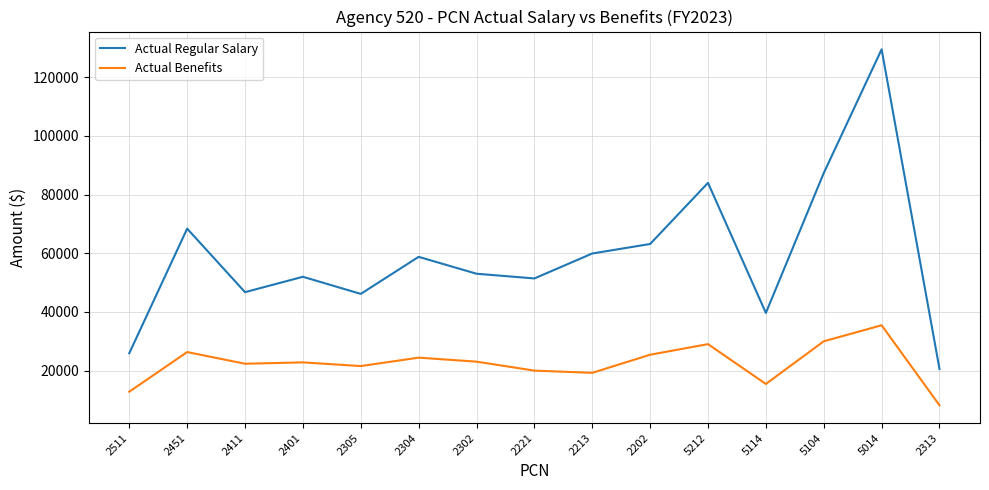

How many values in the Actual Benefits series exceed 22775?

8